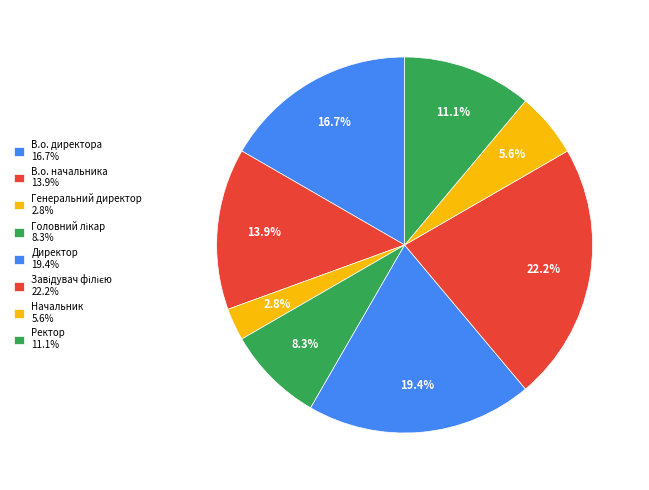

Rank the categories by value from highest to lowest.

Завідувач філією, Директор, В.о. директора, В.о. начальника, Ректор, Головний лікар, Начальник, Генеральний директор